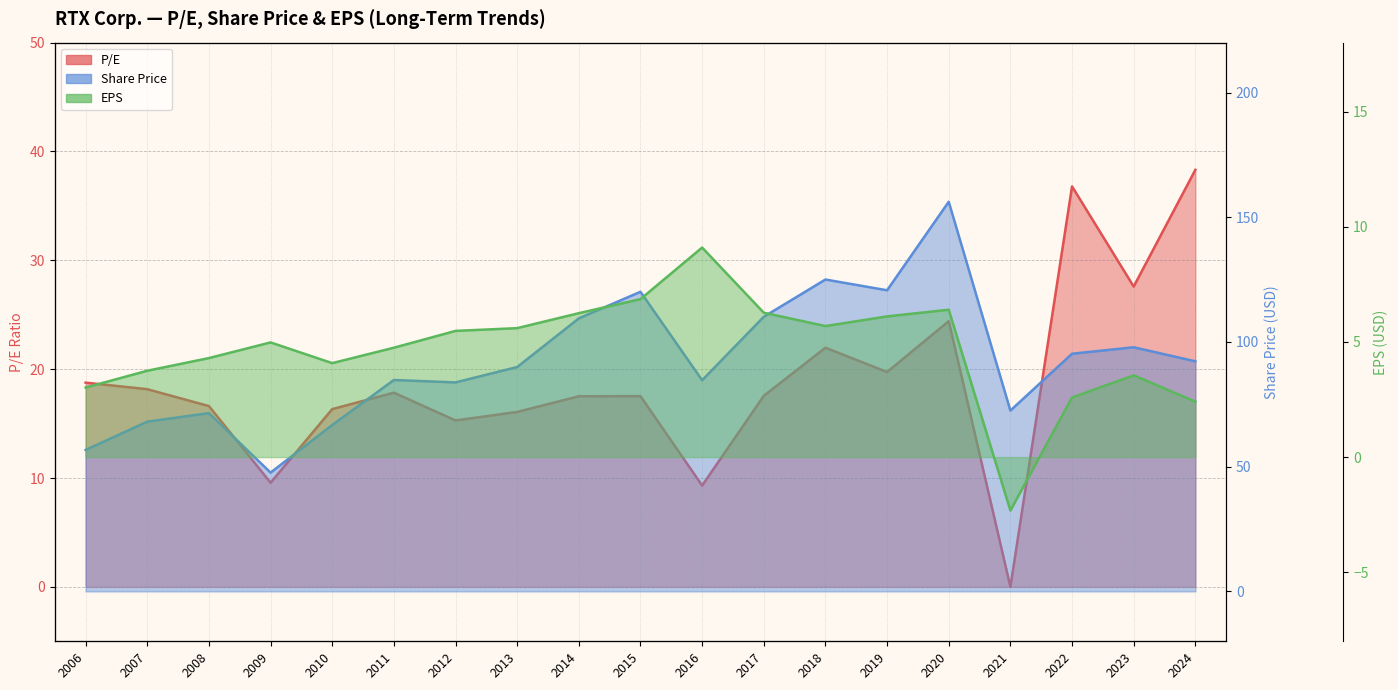

What position from the left is 2007-02-08?

2